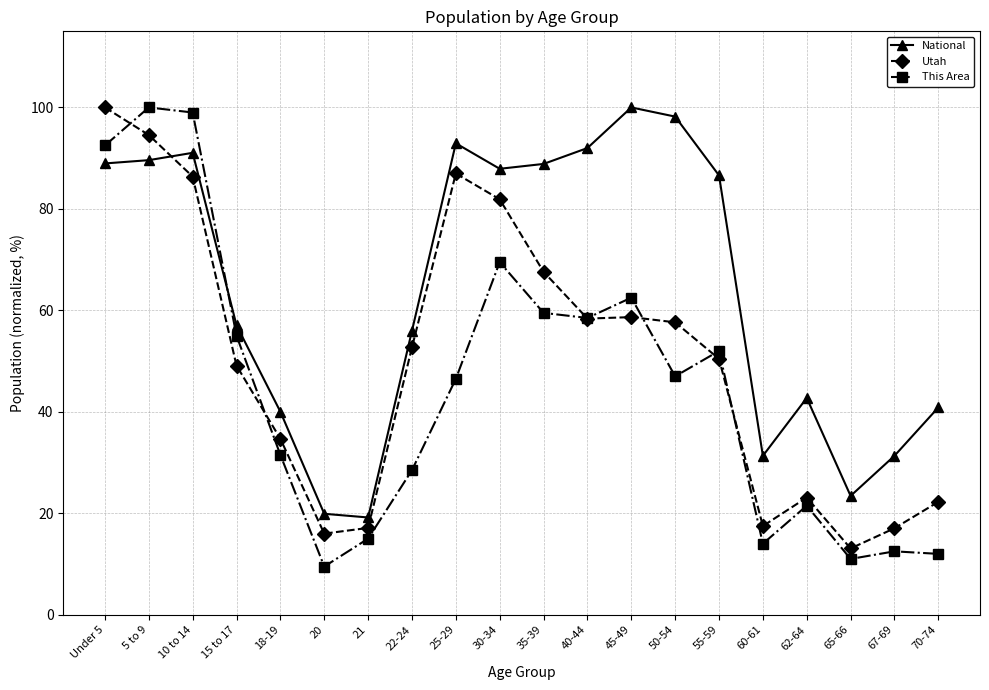

Which series has the largest range (max minus min)?

This Area